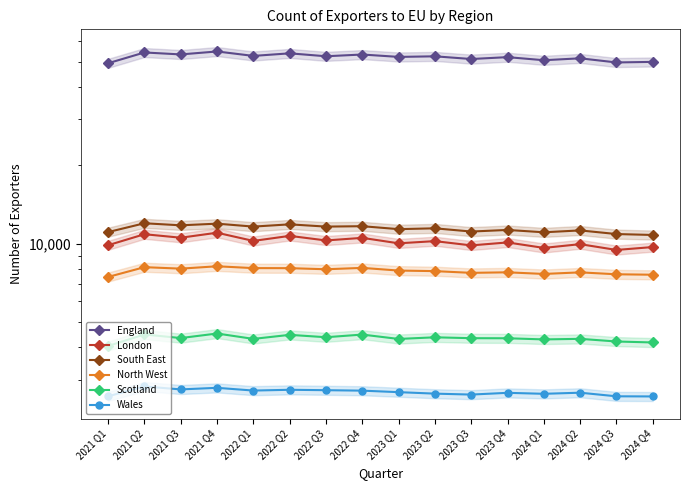

At which category does Scotland reach its first local valley?

2021 Q3